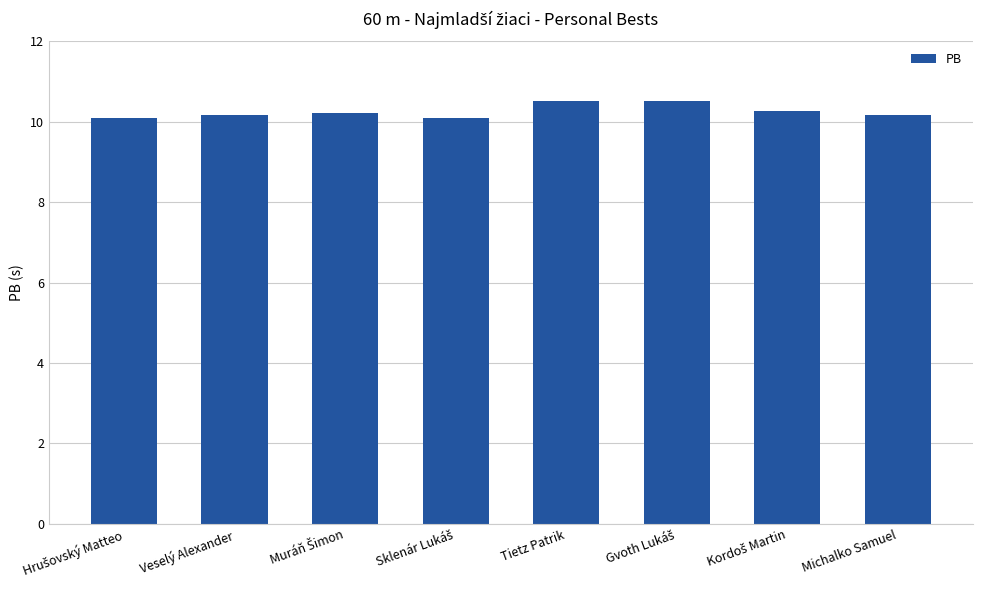

Reading left to right, list all the values displayed in this chart.

10.1	10.2	10.2	10.1	10.5	10.5	10.3	10.2